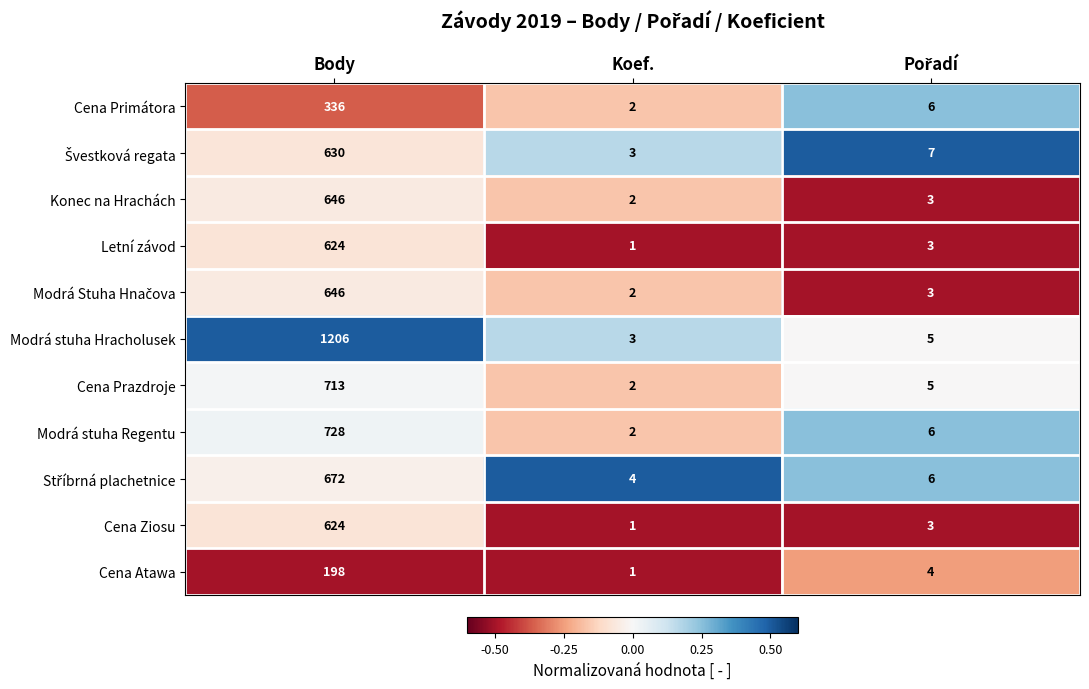

What is the spread (max minus min) of values at Koef.?

3